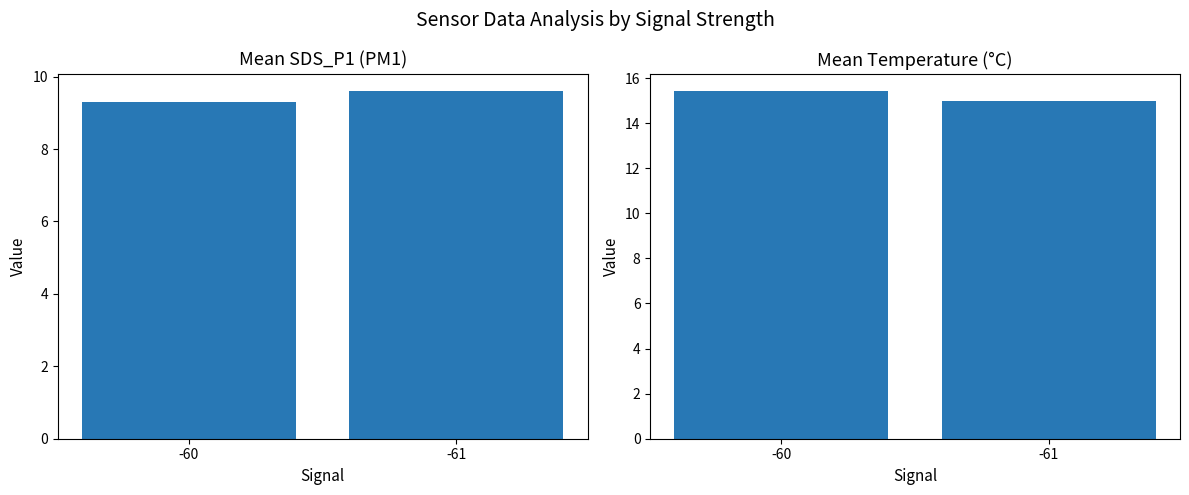

The value of SDS_P1 Mean at -61 is 14.3. True or false?

False